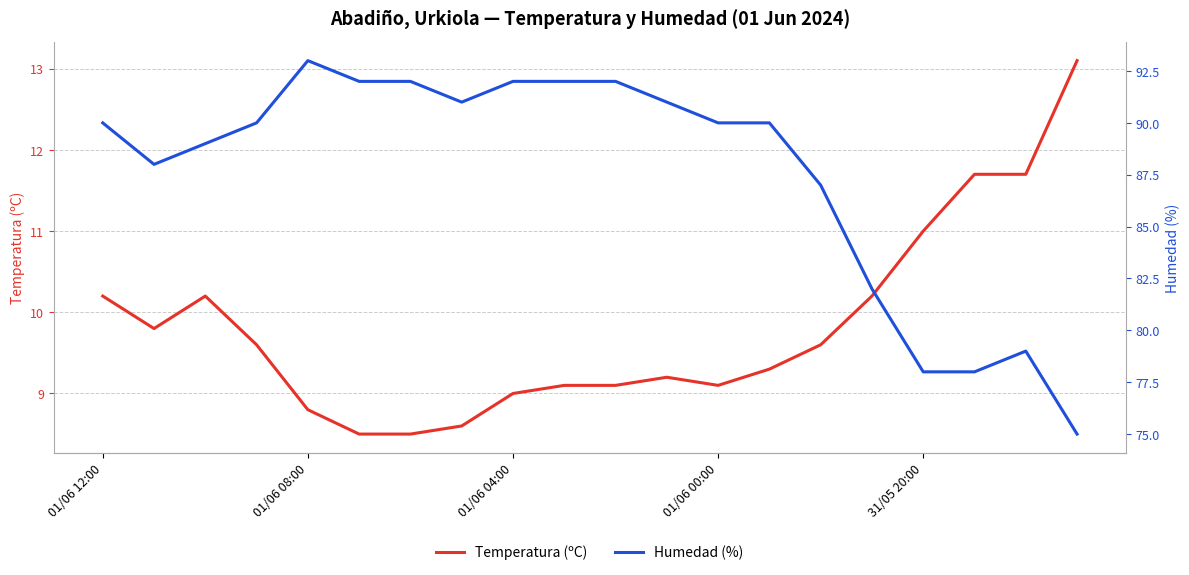

What is the difference between the second highest and second lowest values in the Temperatura (ºC) series?

3.2